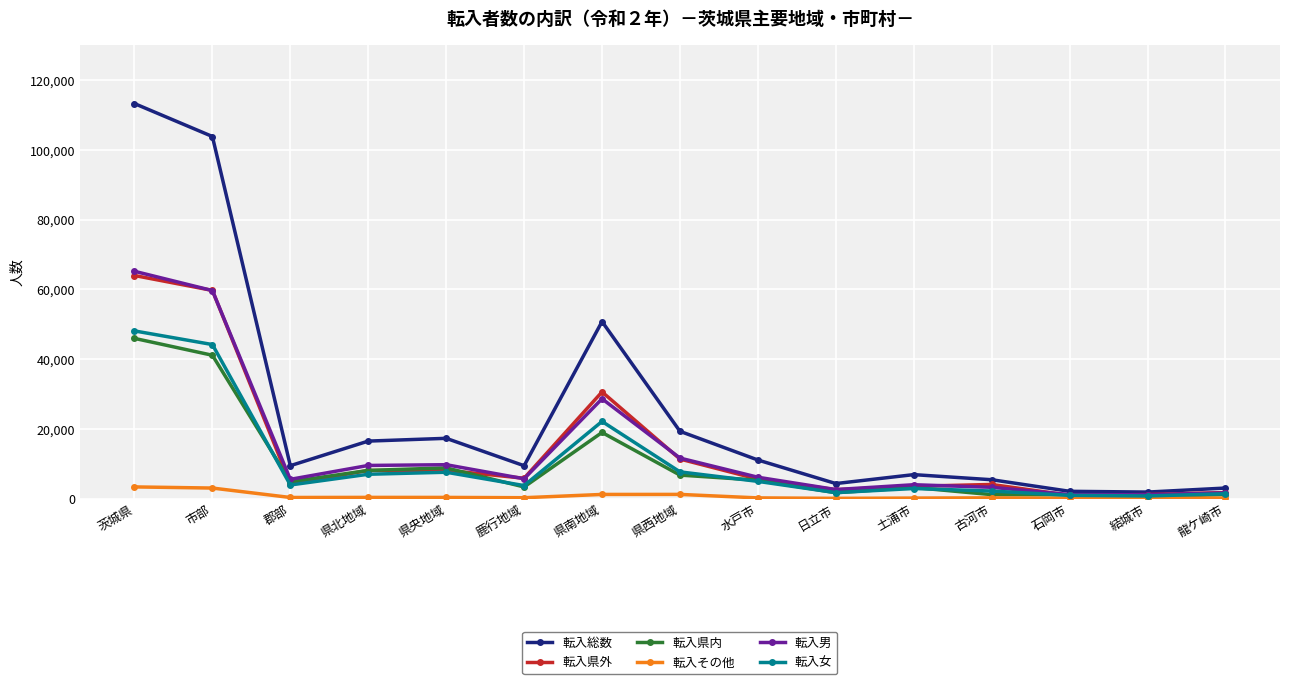

Which category has the highest value in the 転入女 series?

茨城県